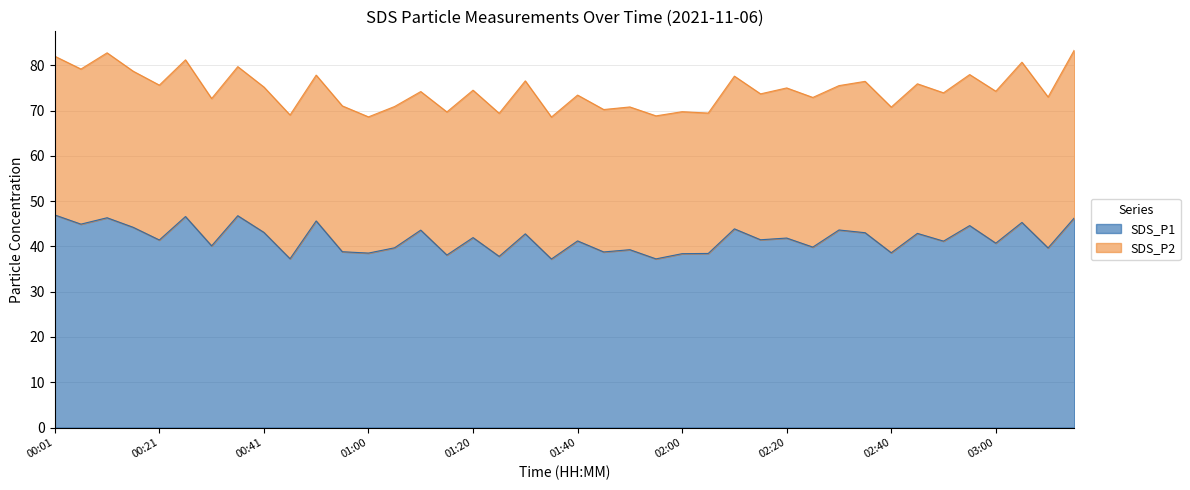

Is it true that the value at 02:00 is 52.5?

False